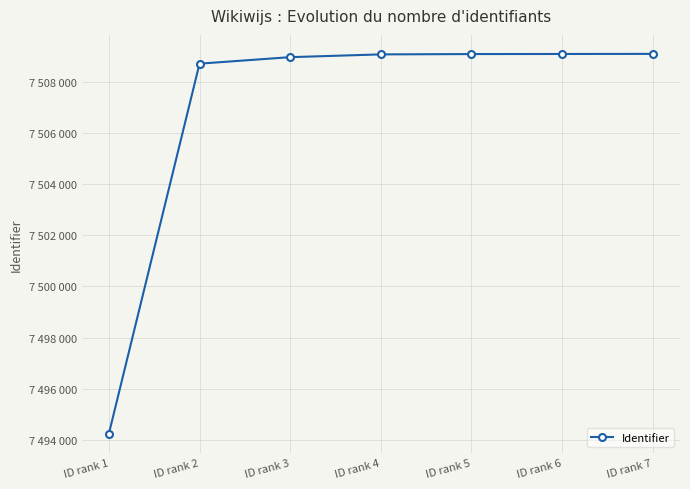

Is this an area chart (filled region under the line)?

No